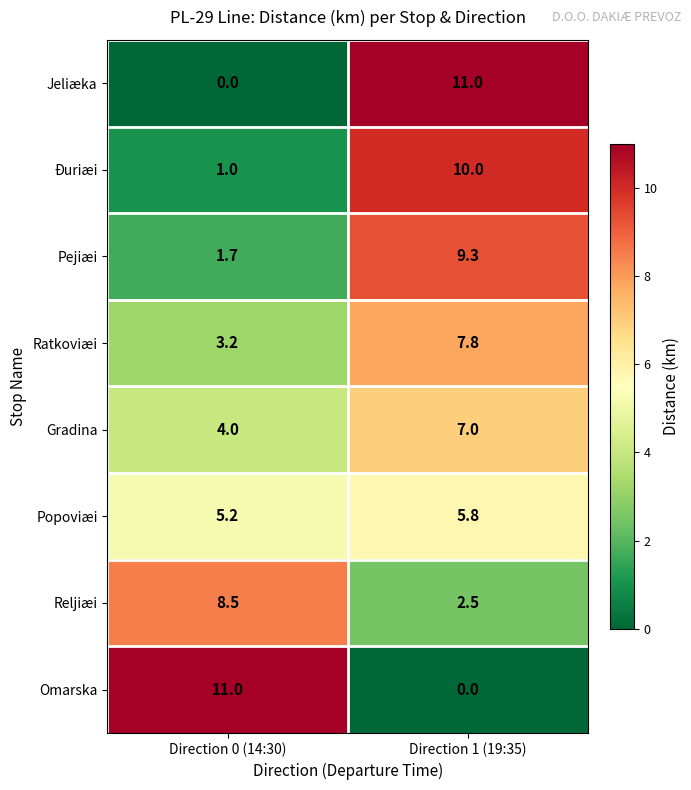

Is it true that Pejiæi equals 12.3 at Direction 1 (19:35)?

False